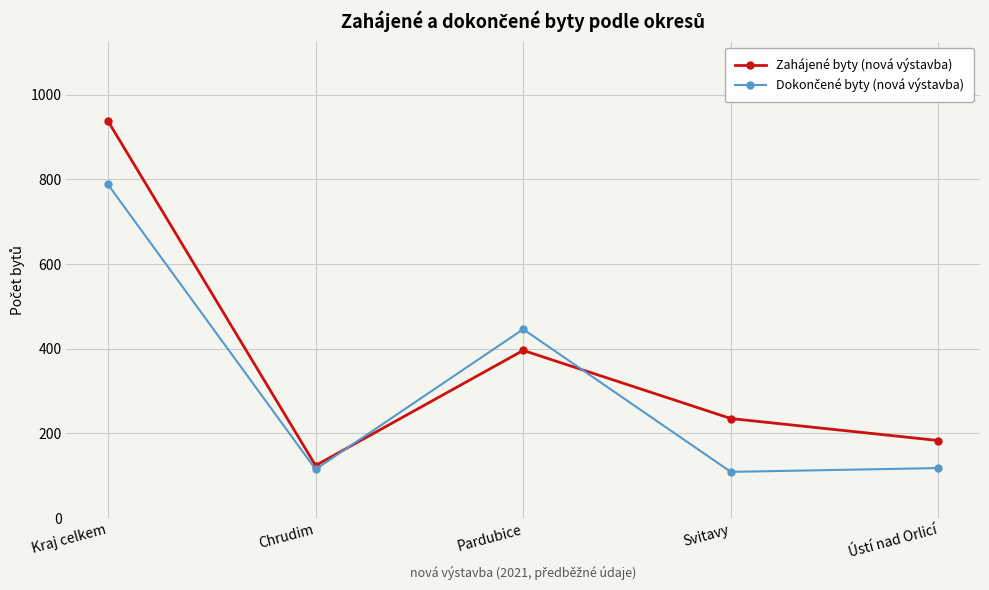

Rank the categories by Zahájené byty (nová výstavba) value from highest to lowest.

Kraj celkem, Pardubice, Svitavy, Ústí nad Orlicí, Chrudim